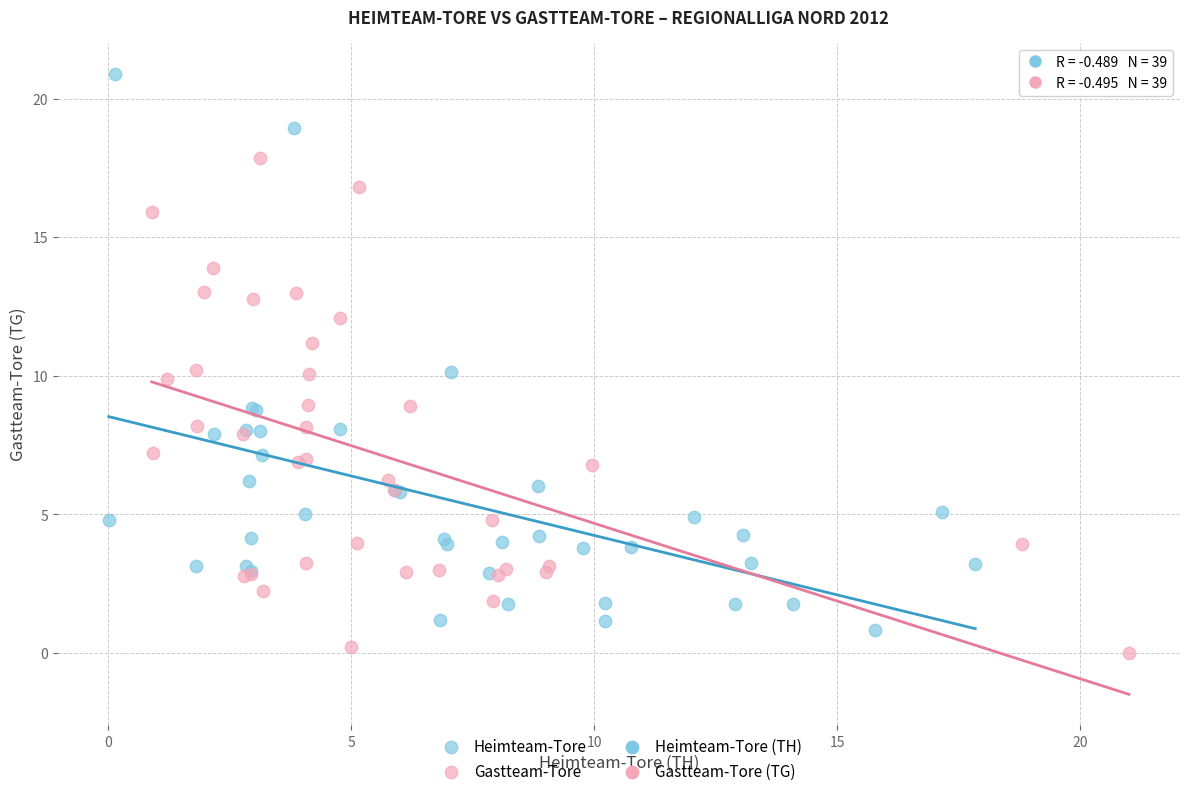

Which series contains the highest Y value?

Heimteam-Tore